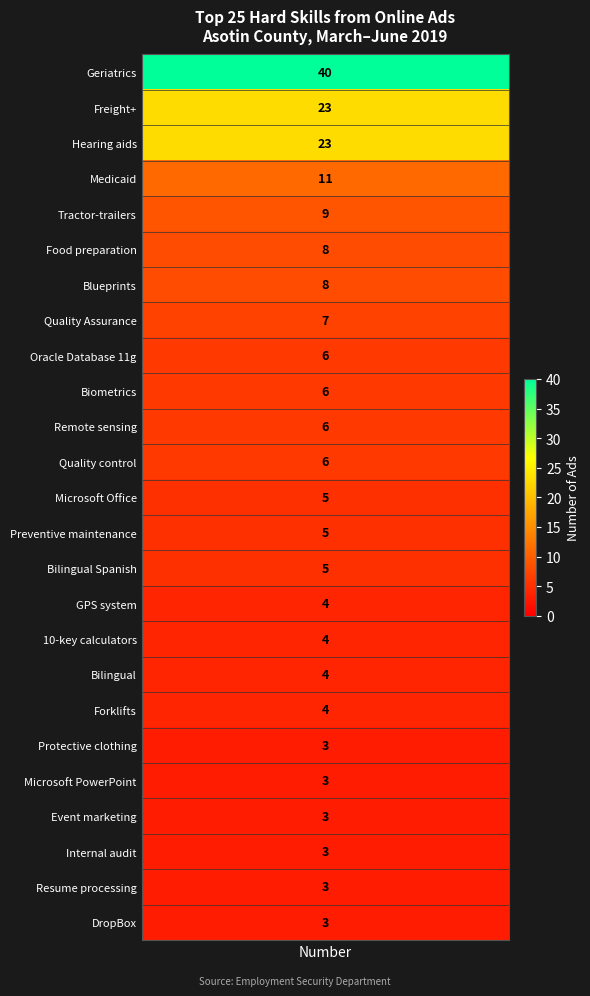

Reading left to right, extract all data points from this chart.

values=40	1=23	2=23	3=11	4=9	5=8	6=8	7=7	8=6	9=6	10=6	11=6	12=5	13=5	14=5	15=4	16=4	17=4	18=4	19=3	20=3	21=3	22=3	23=3	24=3